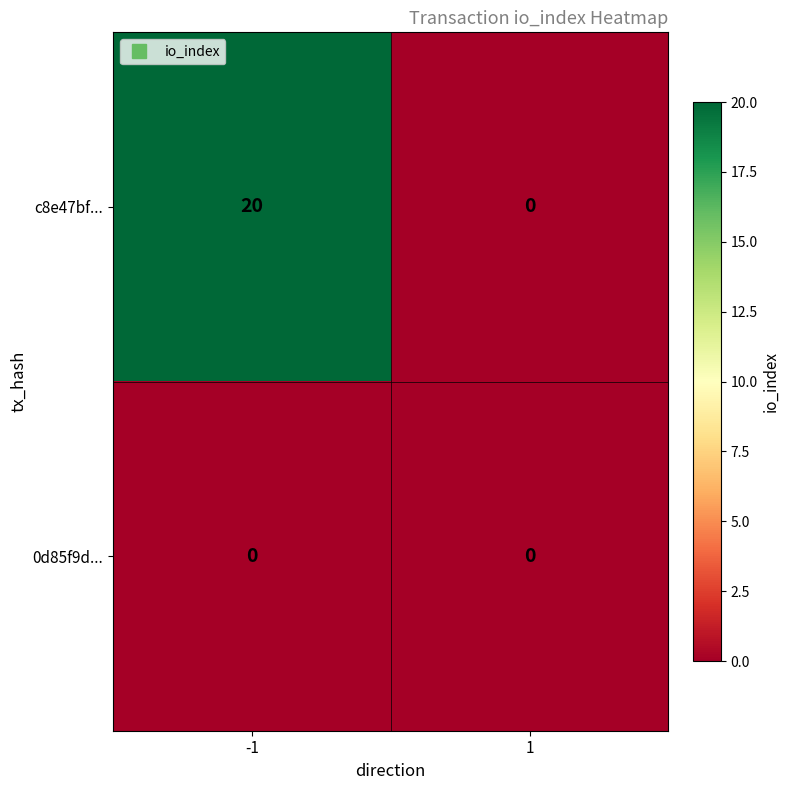

How many categories are shown in the chart?

2